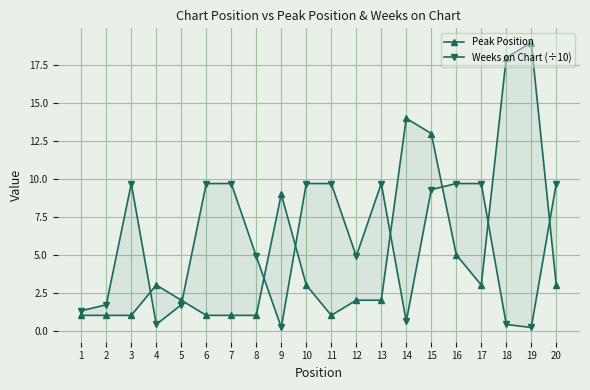

Where is the first local maximum for Weeks on Chart (÷10)?

3